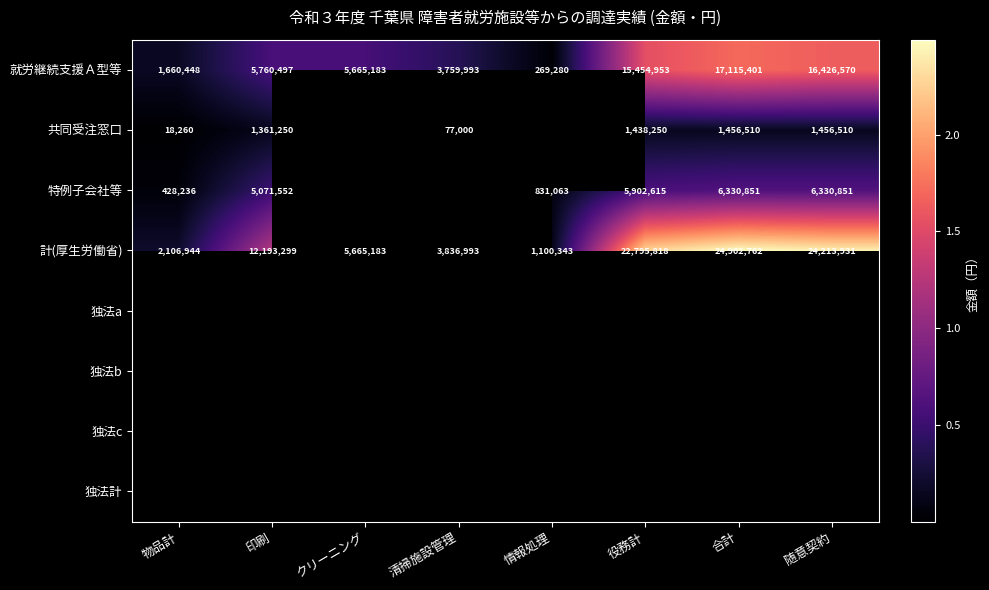

Which label corresponds to the smallest value in the chart?

物品計